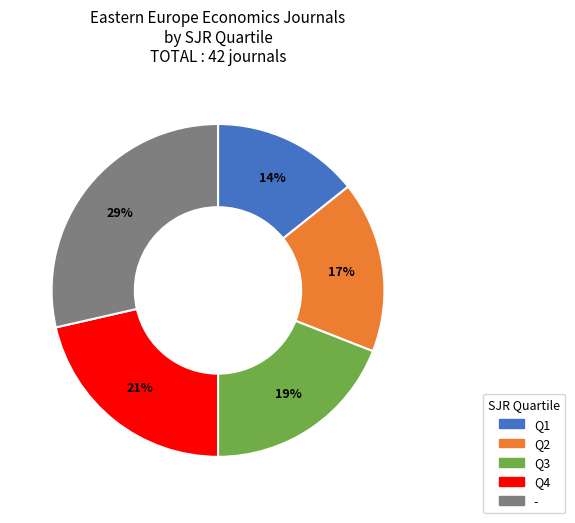

To the nearest percent, what is the combined percentage of Q2 and Q3?

36%